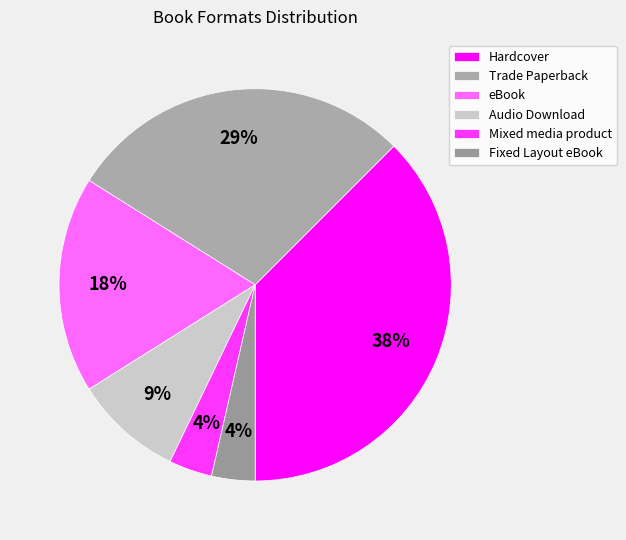

Does Fixed Layout eBook represent more than half of the total?

No